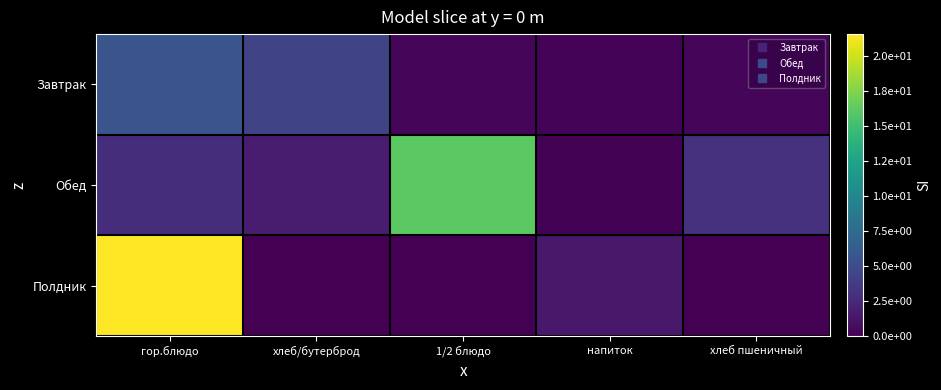

How many data points does each series have?

5